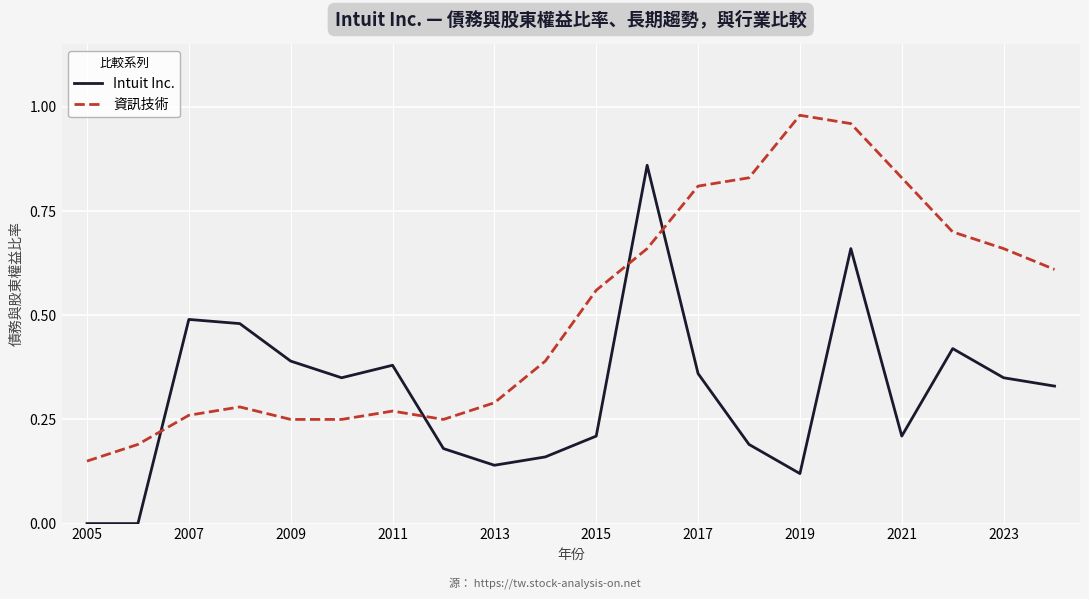

Which series ends up on top after the final intersection of 資訊技術 and Intuit Inc.?

資訊技術